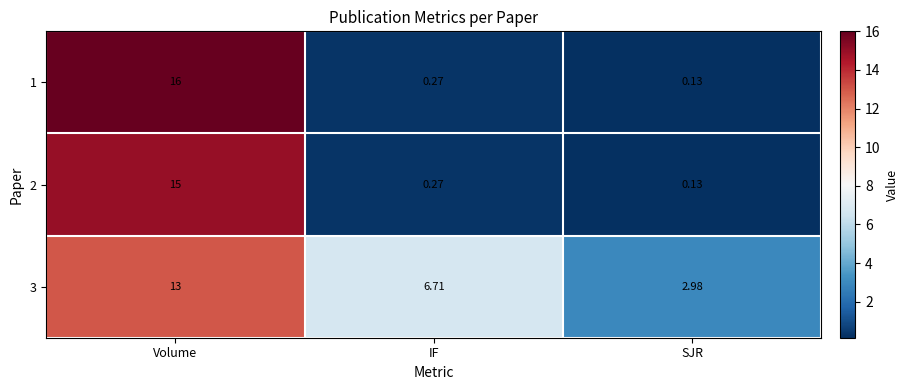

What is the total value across all series at SJR?

3.2